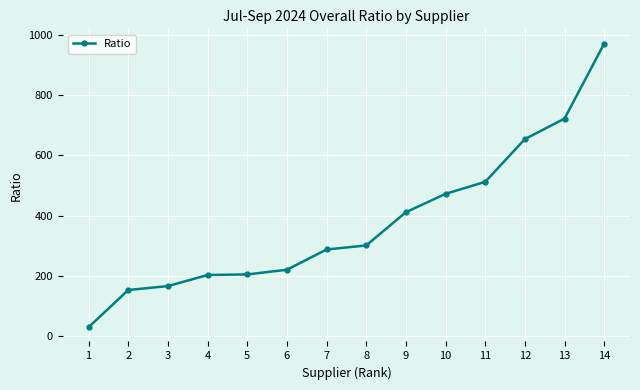

What is the sum of the values at 5 and 4?

408.7